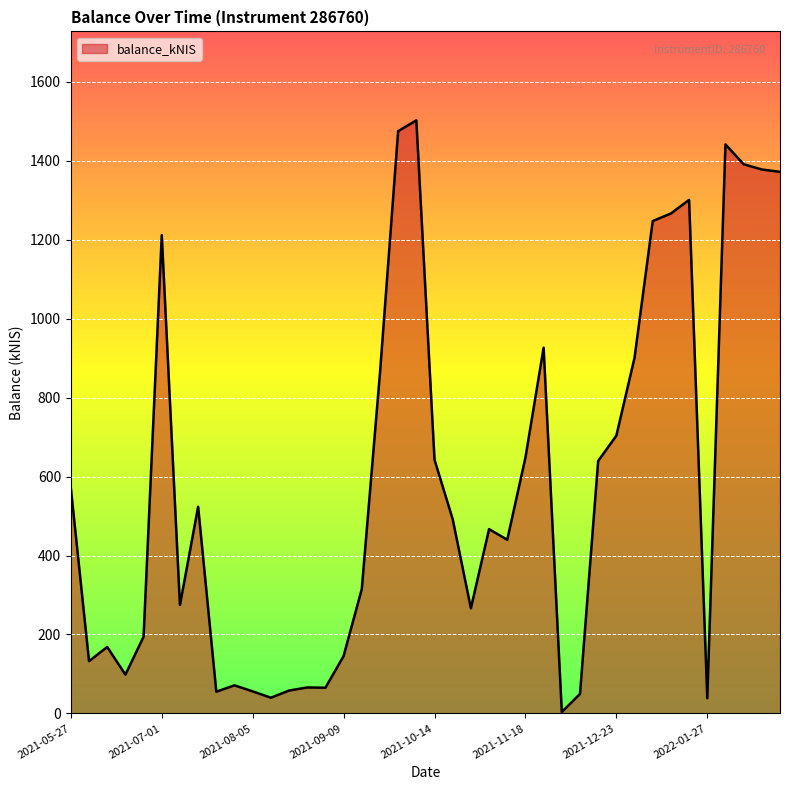

What is the greatest value displayed?

1502.1